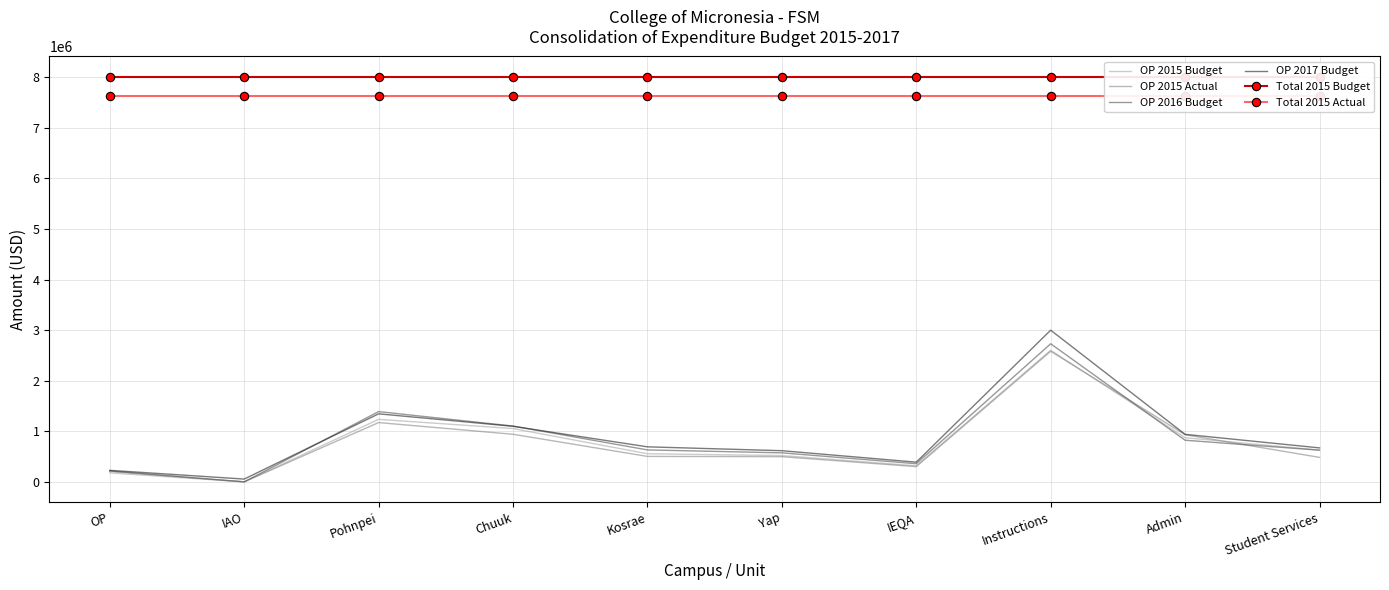

Which category has the lowest value in the Total 2015 Actual series?

OP